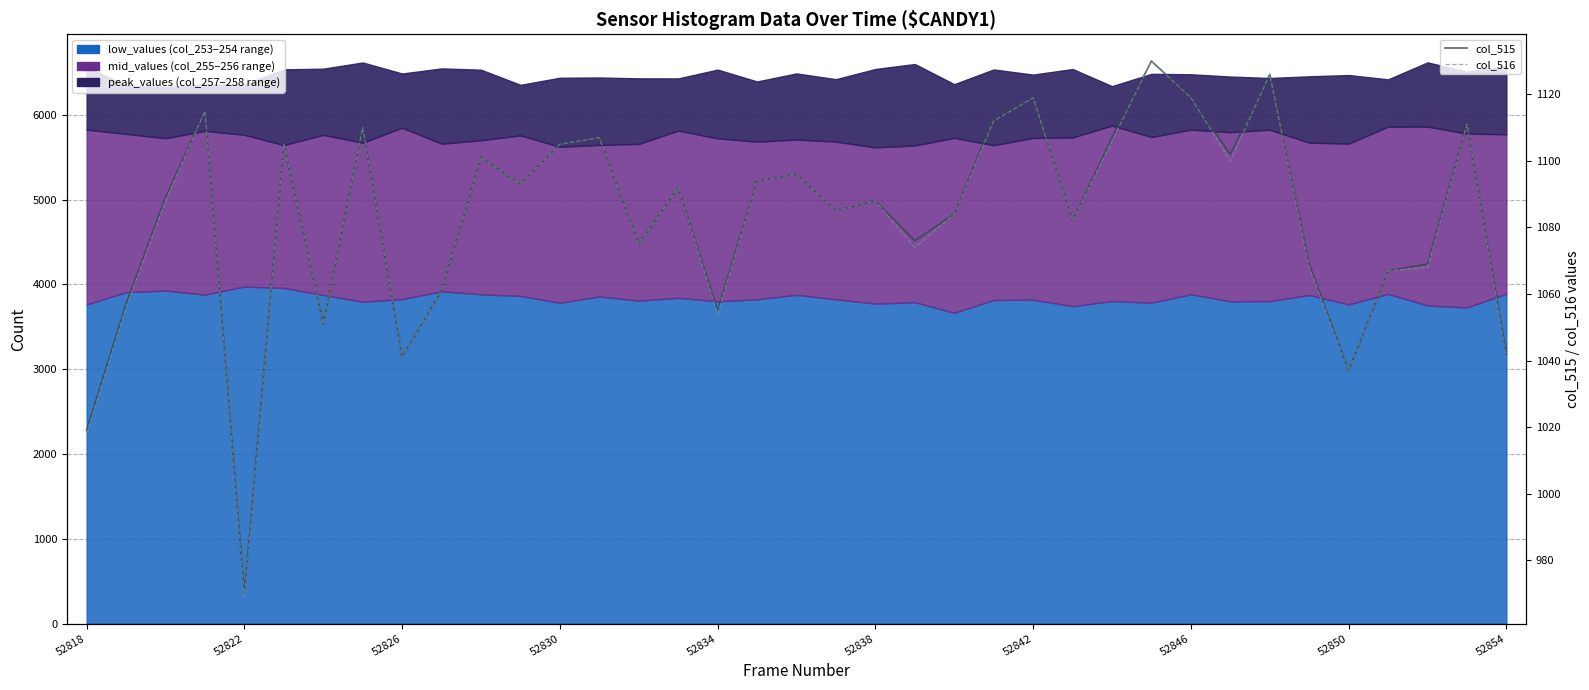

True or false: col_516 has a value of 1106 at 26.

True